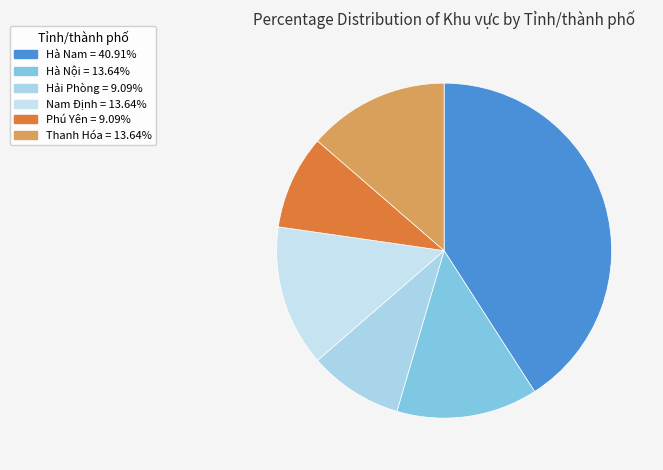

What percentage is the Phú Yên slice, to the nearest percent?

9%